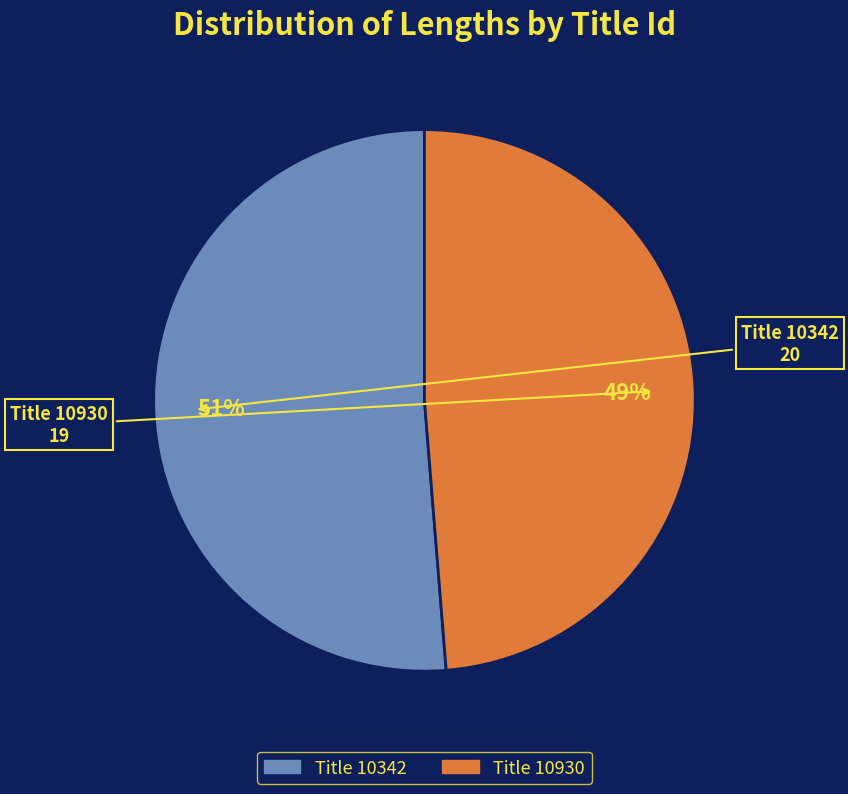

Does any single category account for the majority?

Yes